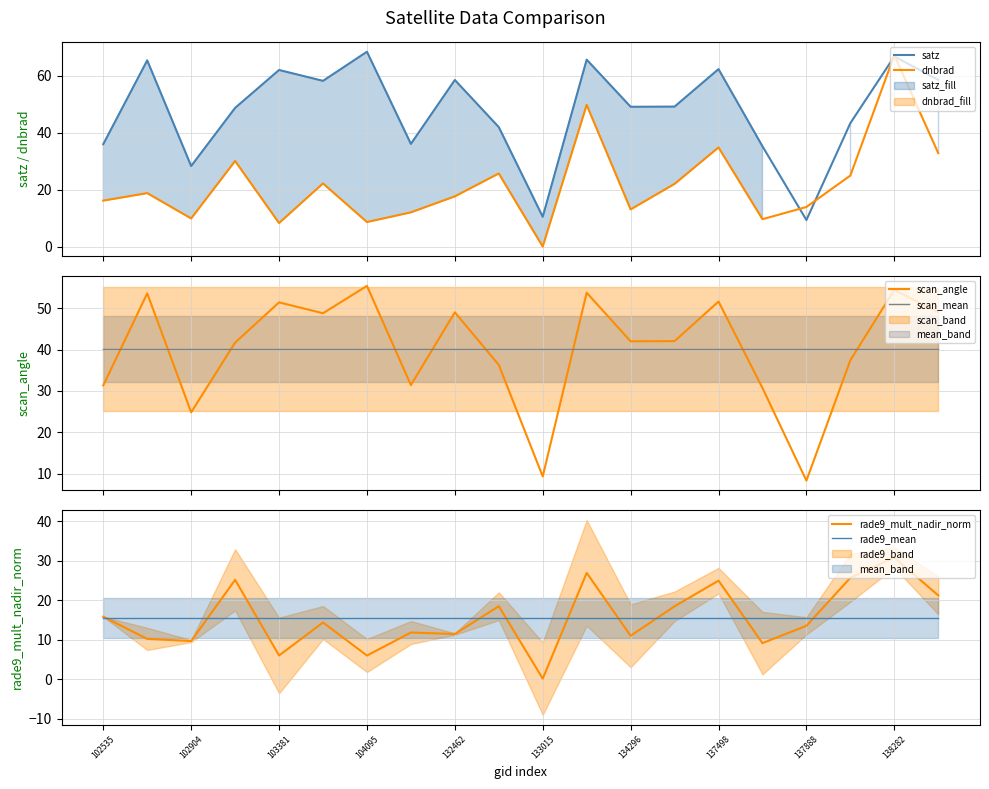

How many interior local valleys does the satz series have?

6